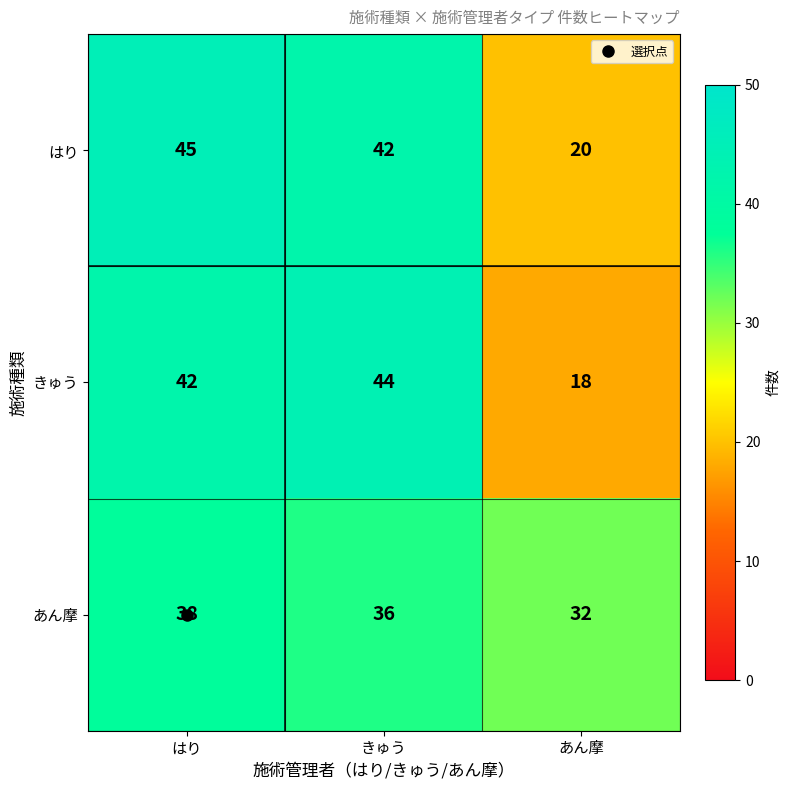

What is the difference between the はり values at きゅう and あん摩?

22